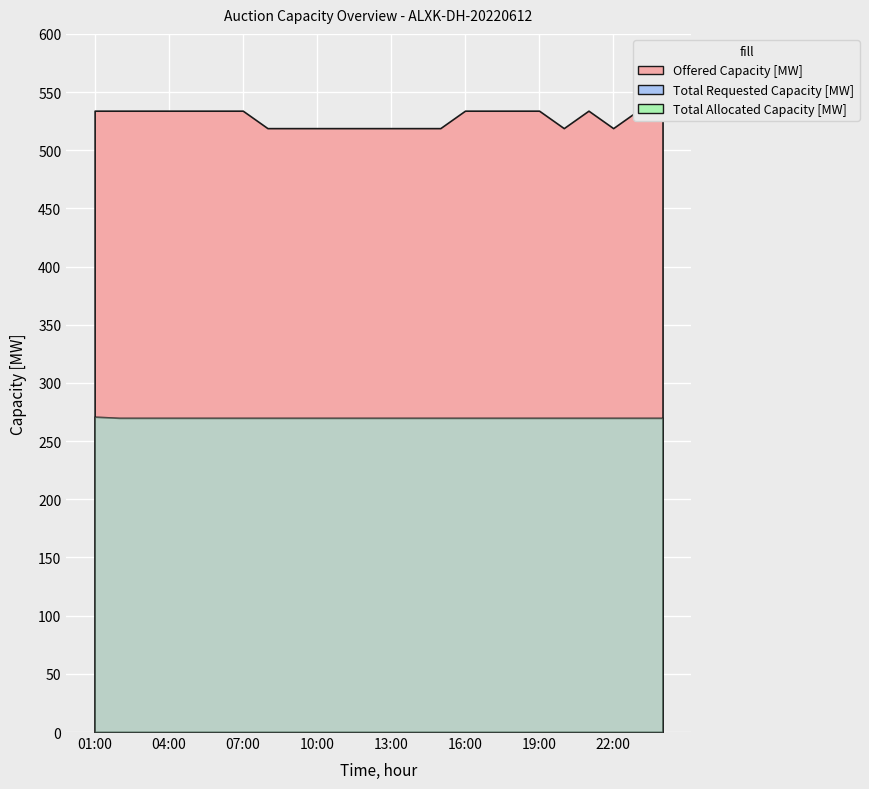

True or false: Offered Capacity [MW] and Total Allocated Capacity [MW] cross at least once.

False